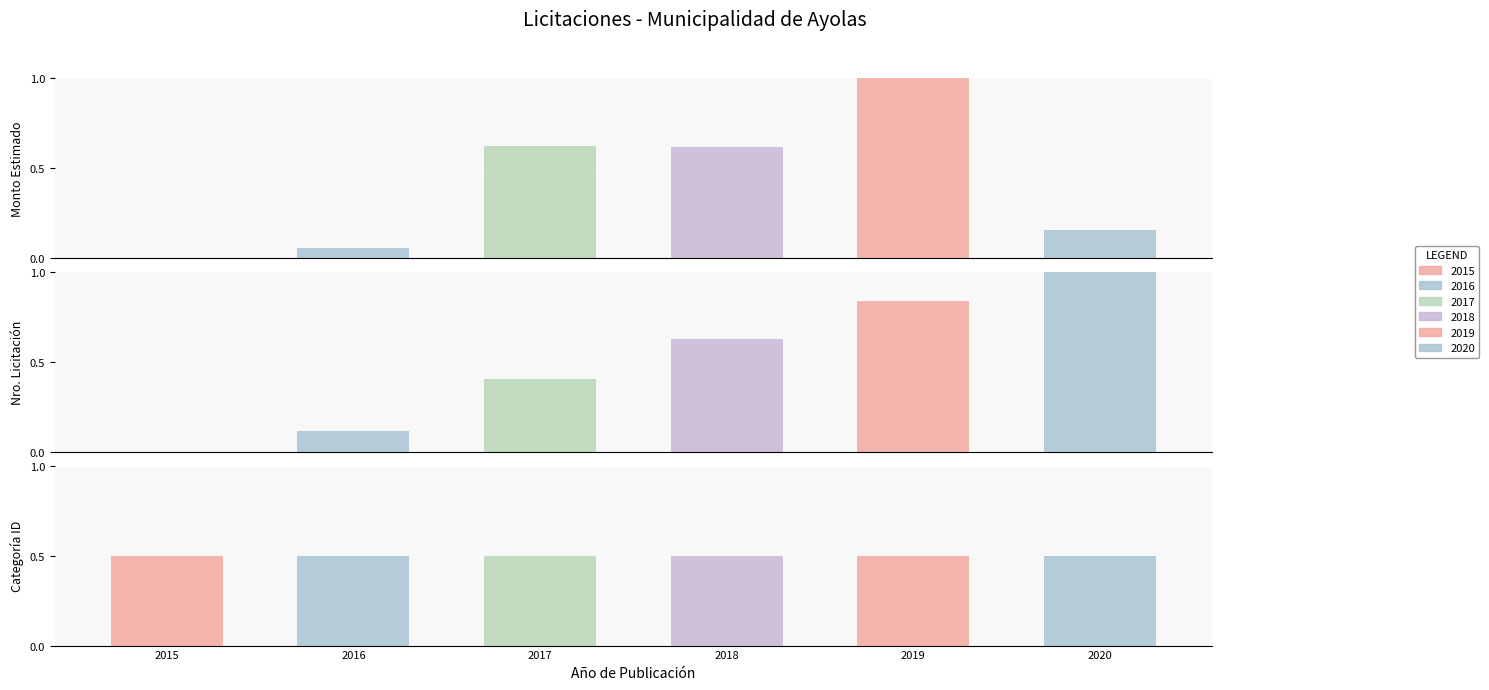

Are the bars grouped side by side (vs. stacked)?

No